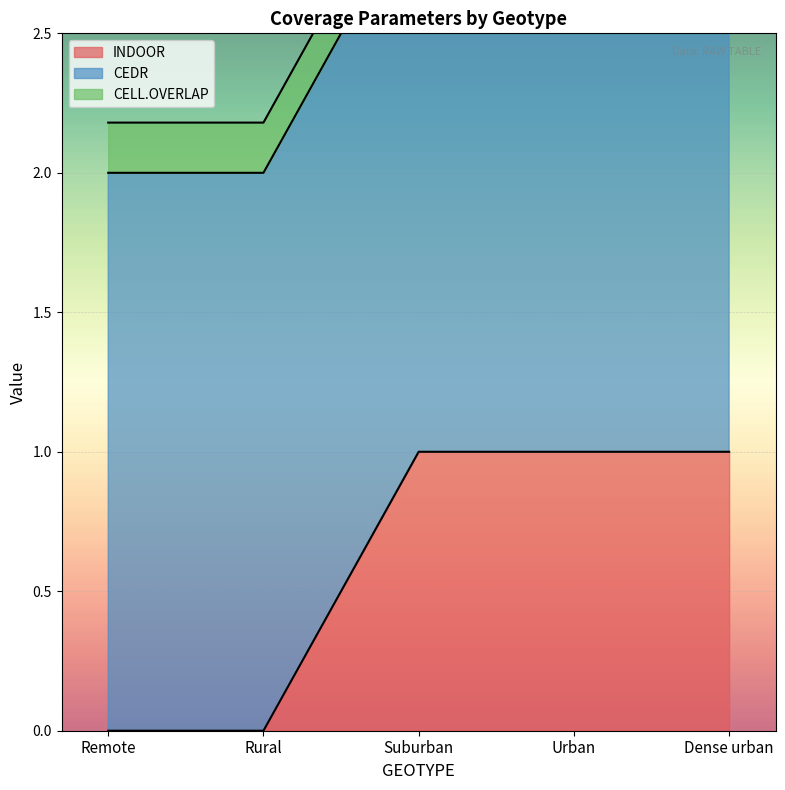

Reading right to left, transcribe all the data shown in this chart.

INDOOR: Dense urban=1.0	Urban=1.0	Suburban=1.0	Rural=0.0	Remote=0.0
CEDR: Dense urban=2.0	Urban=2.0	Suburban=2.0	Rural=2.0	Remote=2.0
CELL.OVERLAP: Dense urban=0.2	Urban=0.2	Suburban=0.2	Rural=0.2	Remote=0.2